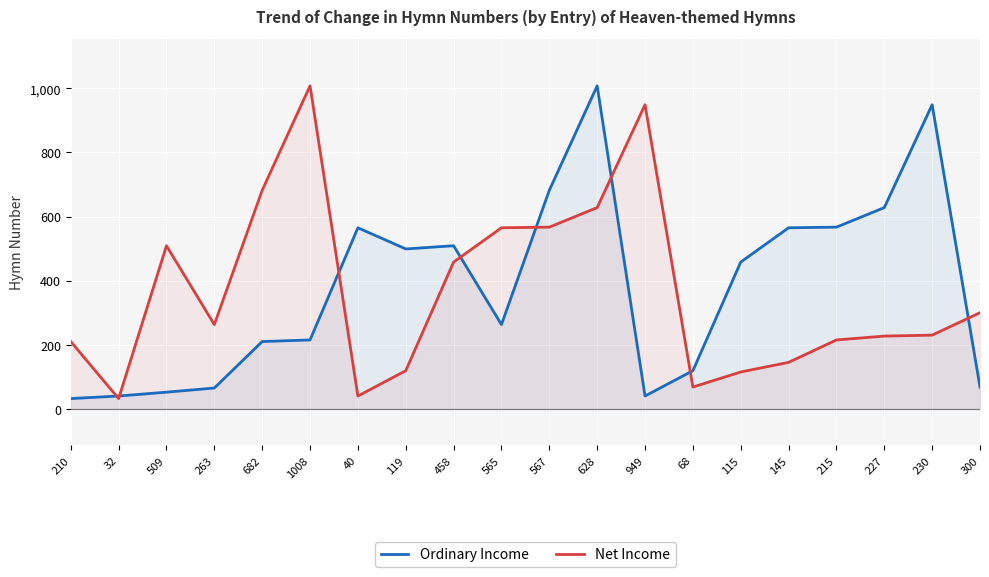

The value of Net Income at 628 is 628. True or false?

True